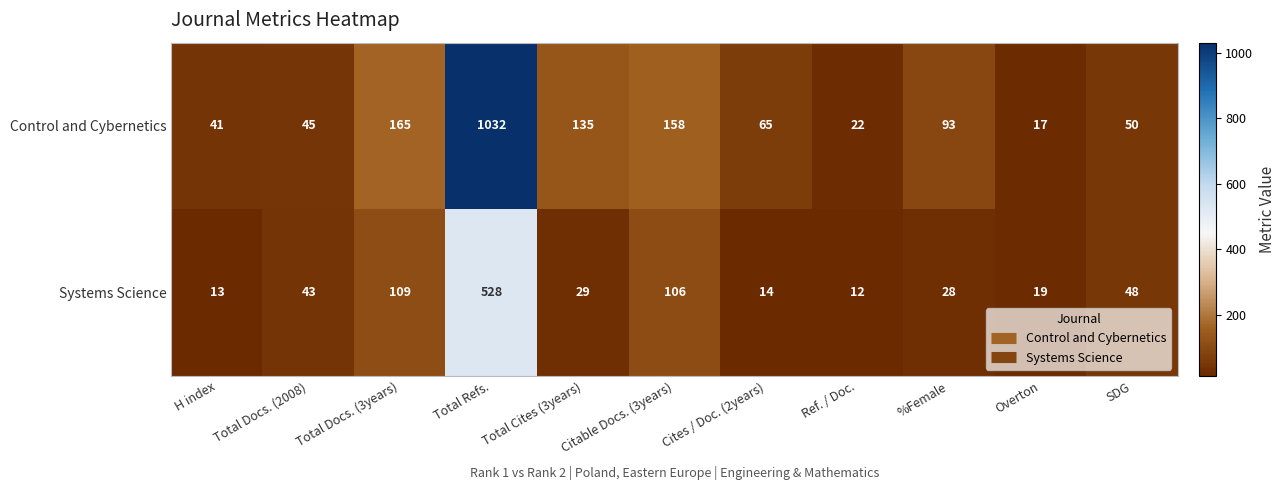

What is the total value across all series at Total Cites (3years)?

164